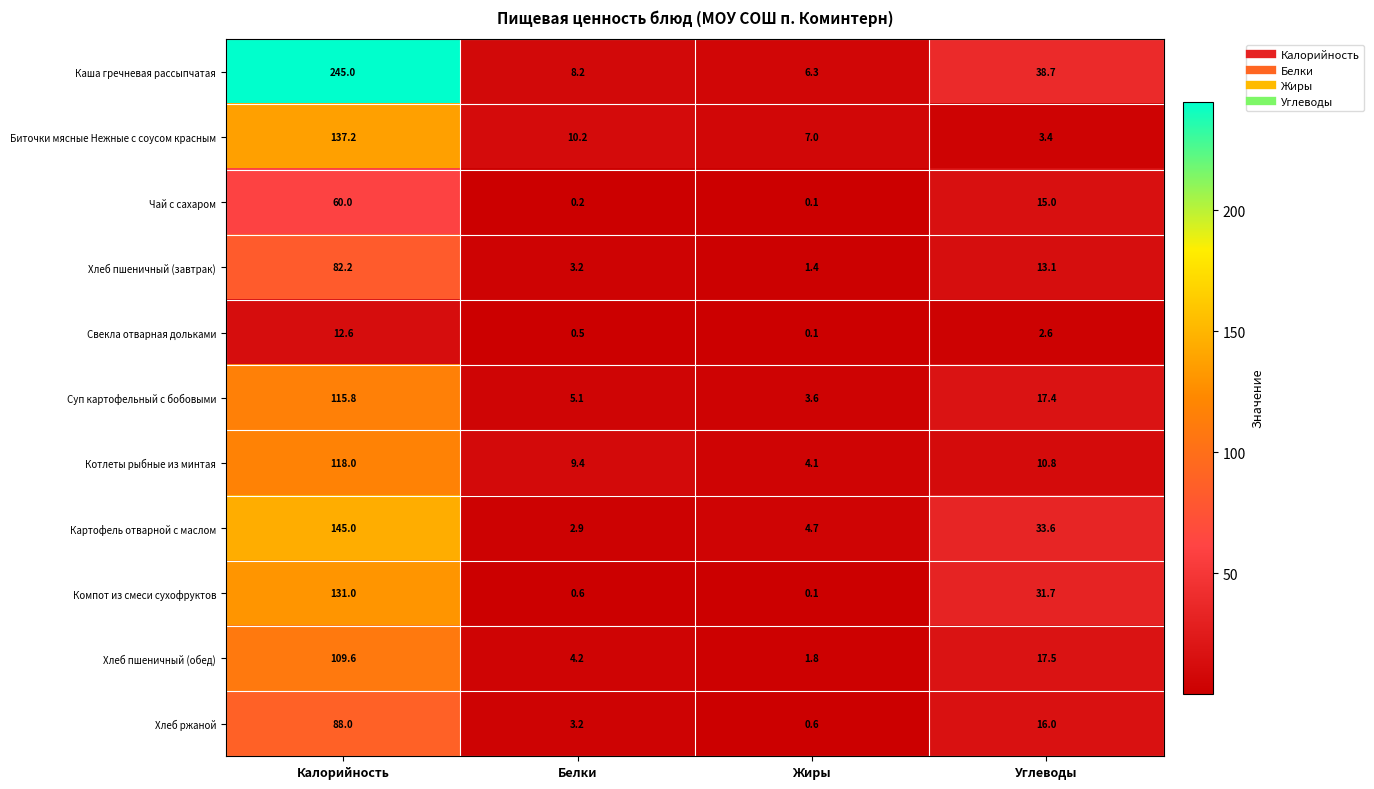

What is the total value across all series at Калорийность?

1244.4